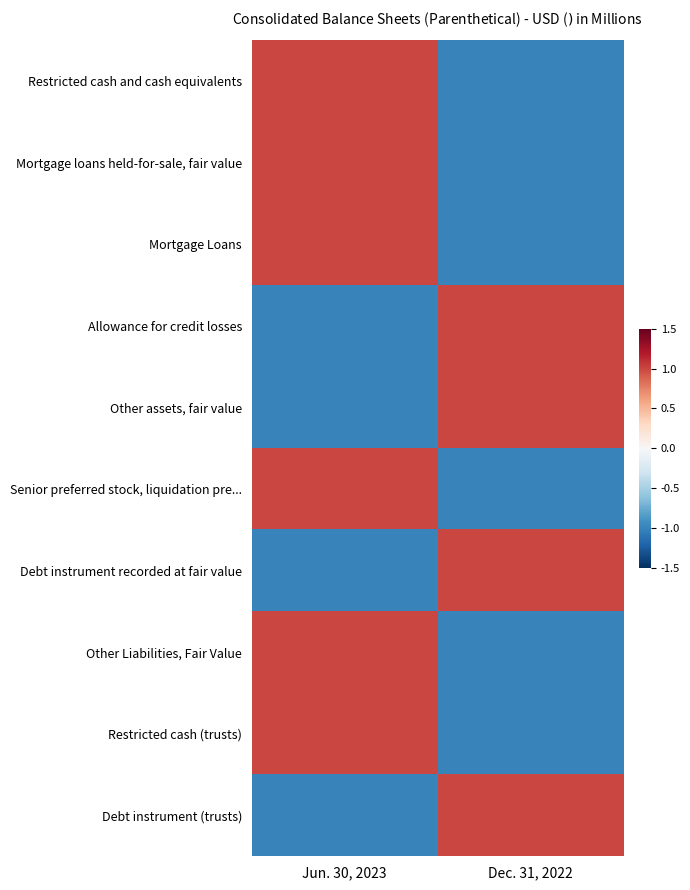

Between Jun. 30, 2023 and Dec. 31, 2022, which series saw the biggest shift?

Restricted cash and cash equivalents